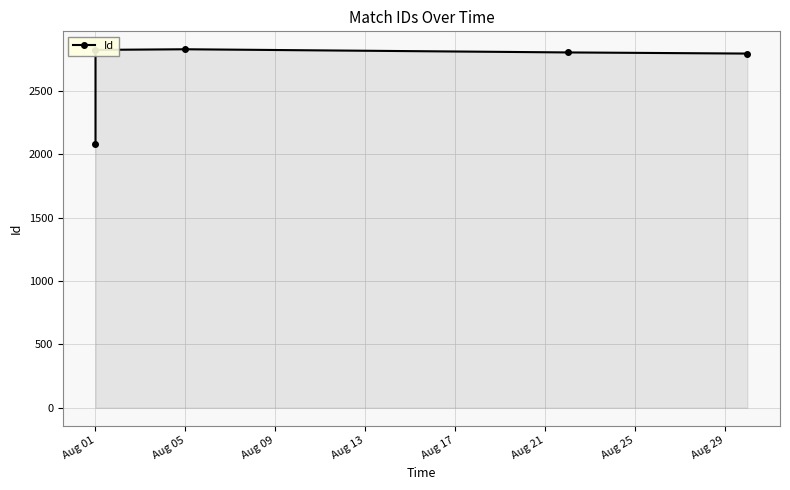

Reading left to right, extract all data points from this chart.

2084	2826	2831	2806	2797